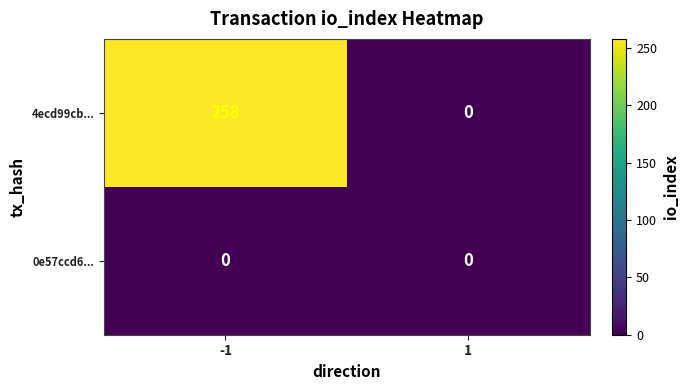

How many values in the 4ecd99cb... series are below 258?

1